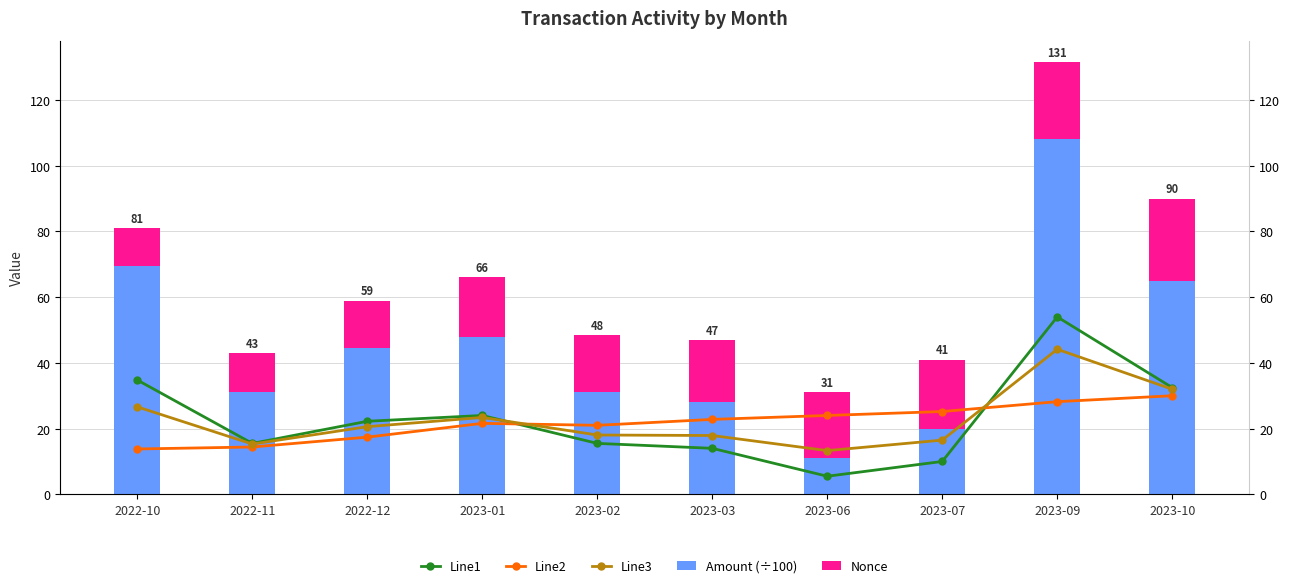

Is it true that Line3 equals 16.5 at 2023-07?

True